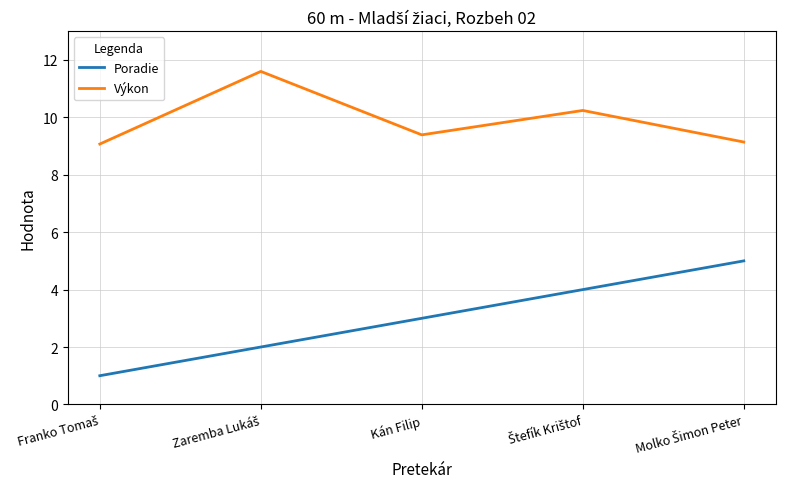

True or false: Poradie has more than 0 points higher than both neighbors.

False